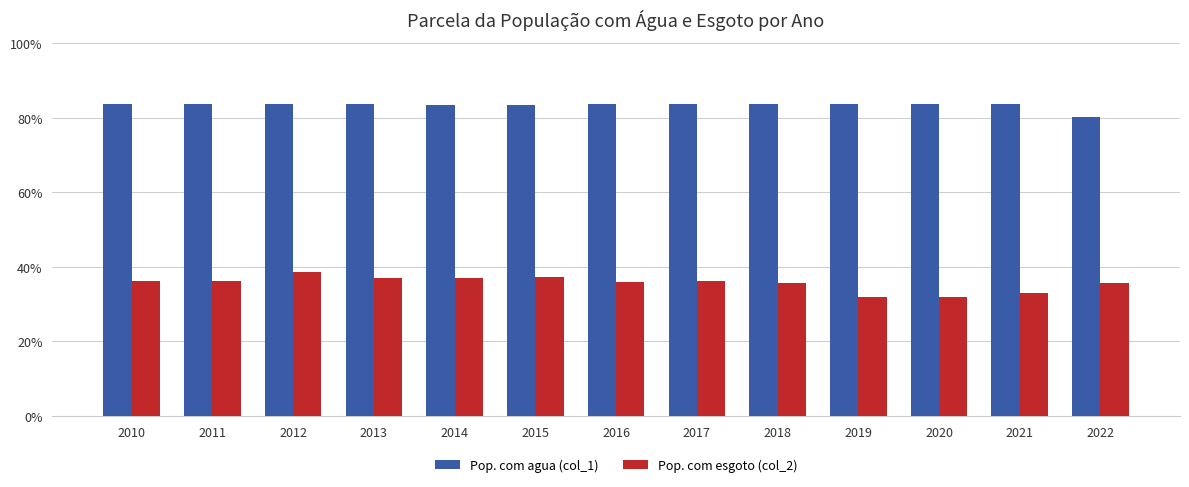

Is it true that Pop. com agua (col_1) equals 1.4 at 2010?

False